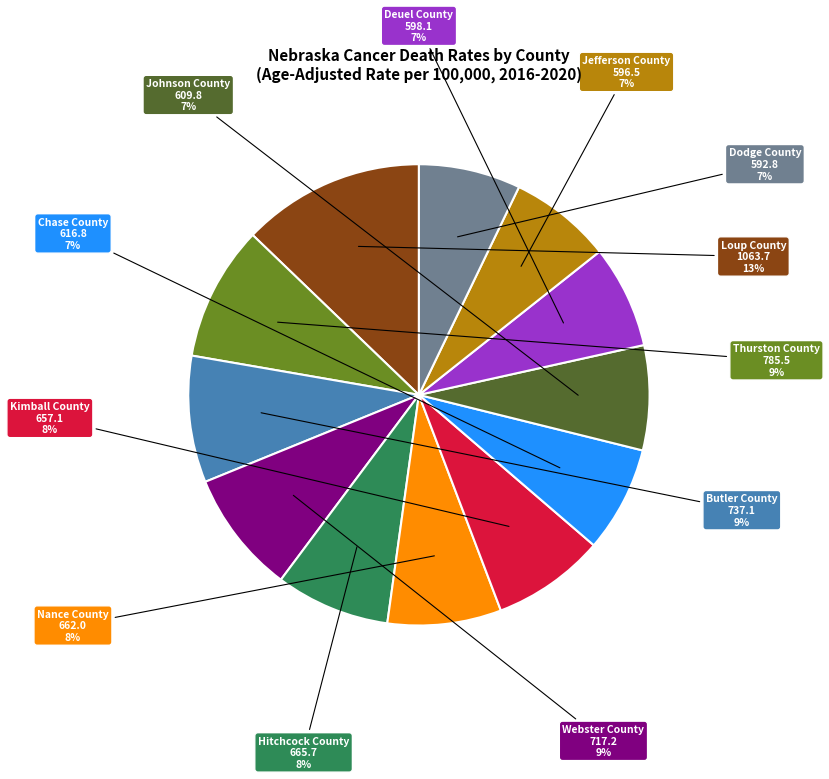

To the nearest percent, what is the difference between the largest and smallest slice percentages?

6%